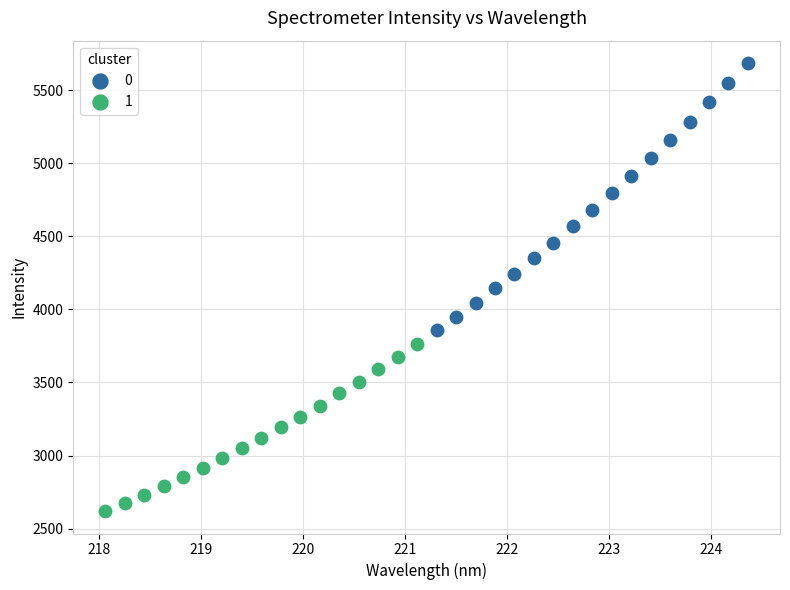

Which series reaches the maximum Y coordinate?

0